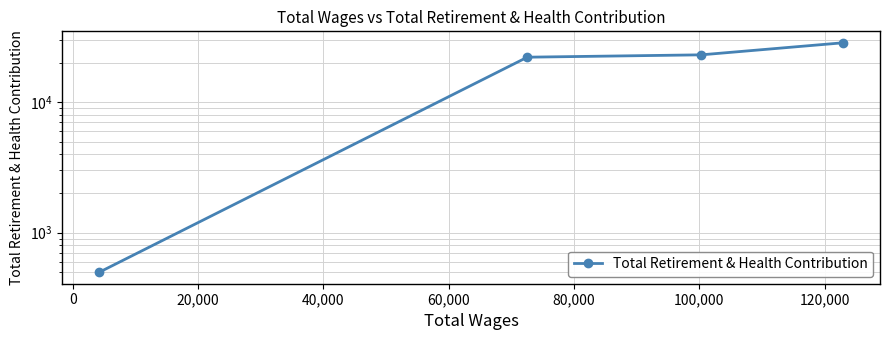

True or false: there are more than 2 points higher than both neighbors.

False